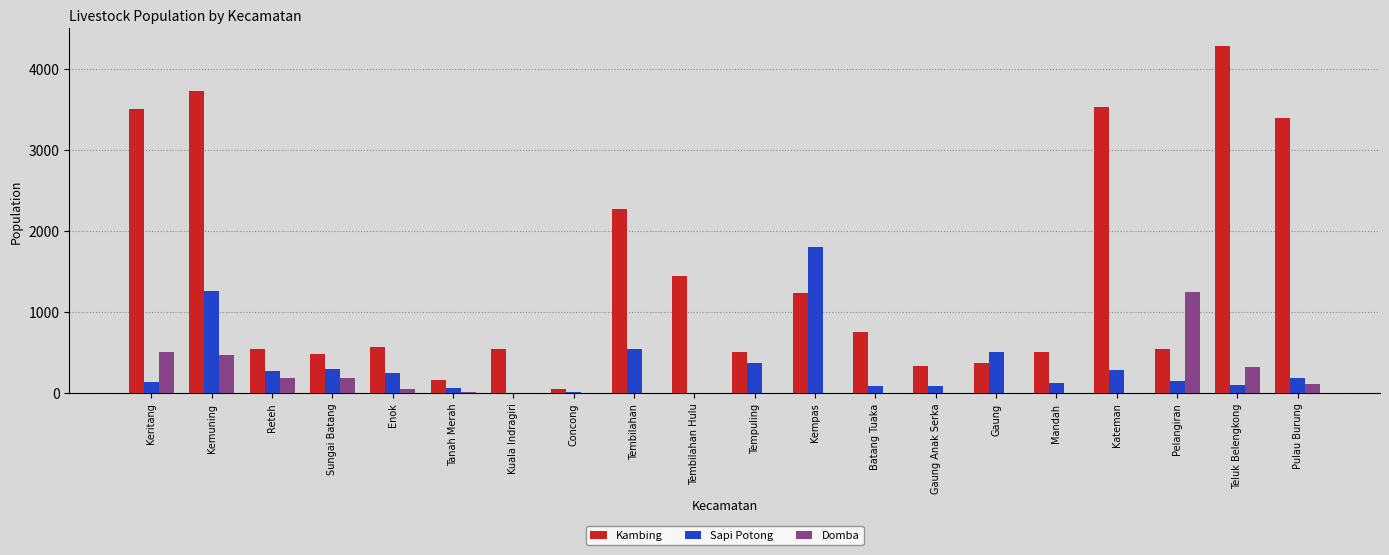

How many data points does each series have?

20